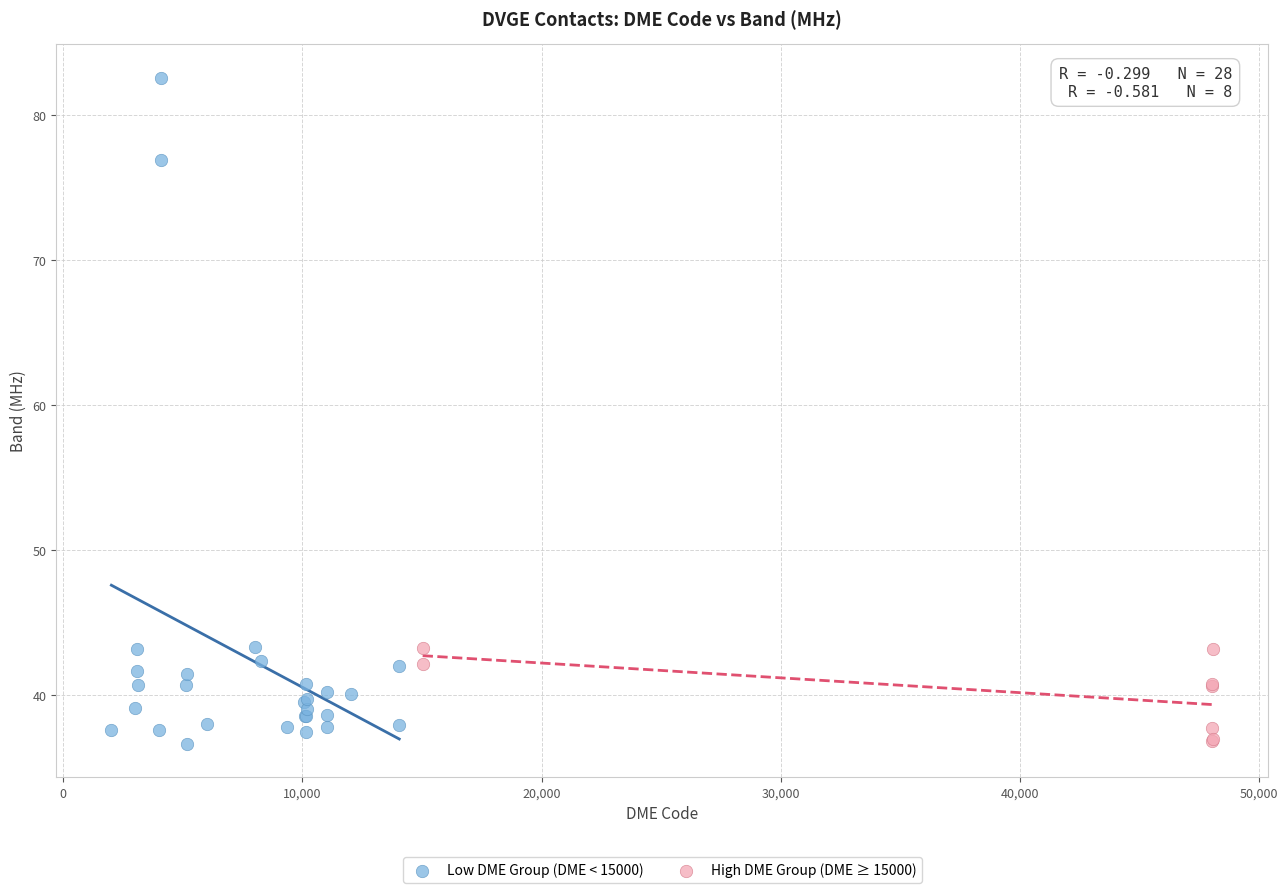

Which series has the largest Y range (max minus min)?

Low DME Group (DME < 15000)